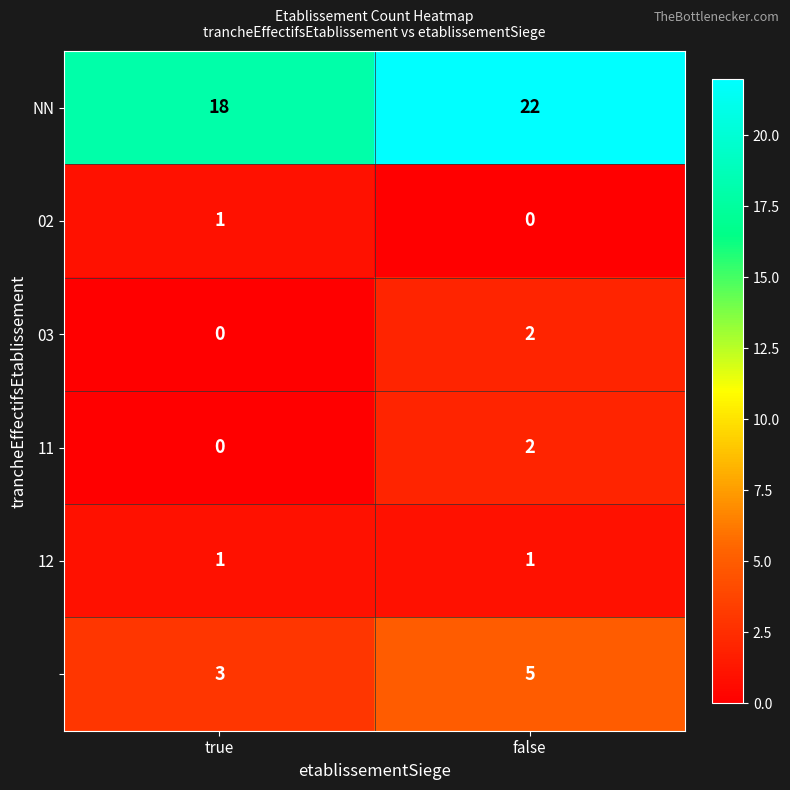

At which category is the sum across all series the highest?

false